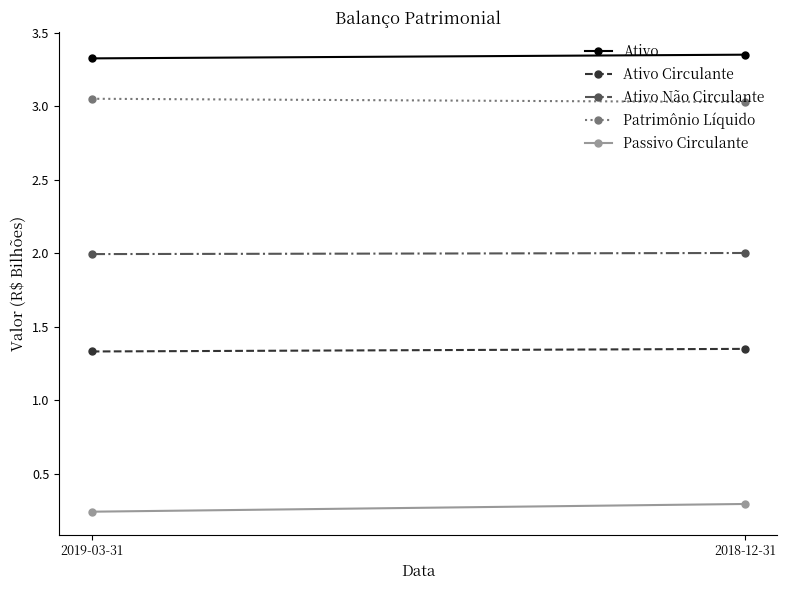

What is the total value across all series at 2018-12-31?

10.0